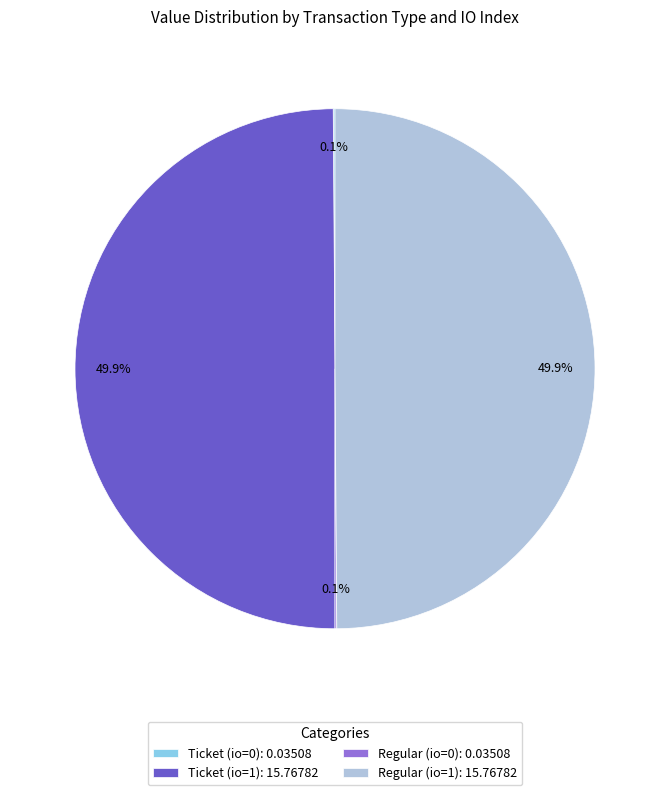

What portion of the pie excludes Regular (io=1): 15.76782?

50.1%